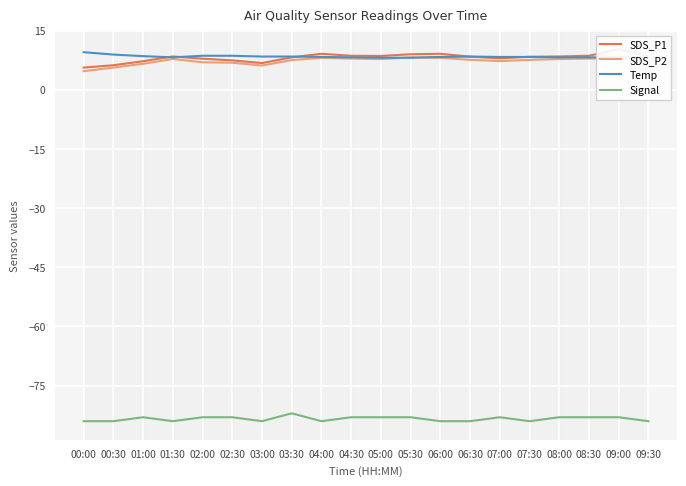

The value of SDS_P2 at 09:30 is 7.8. True or false?

True